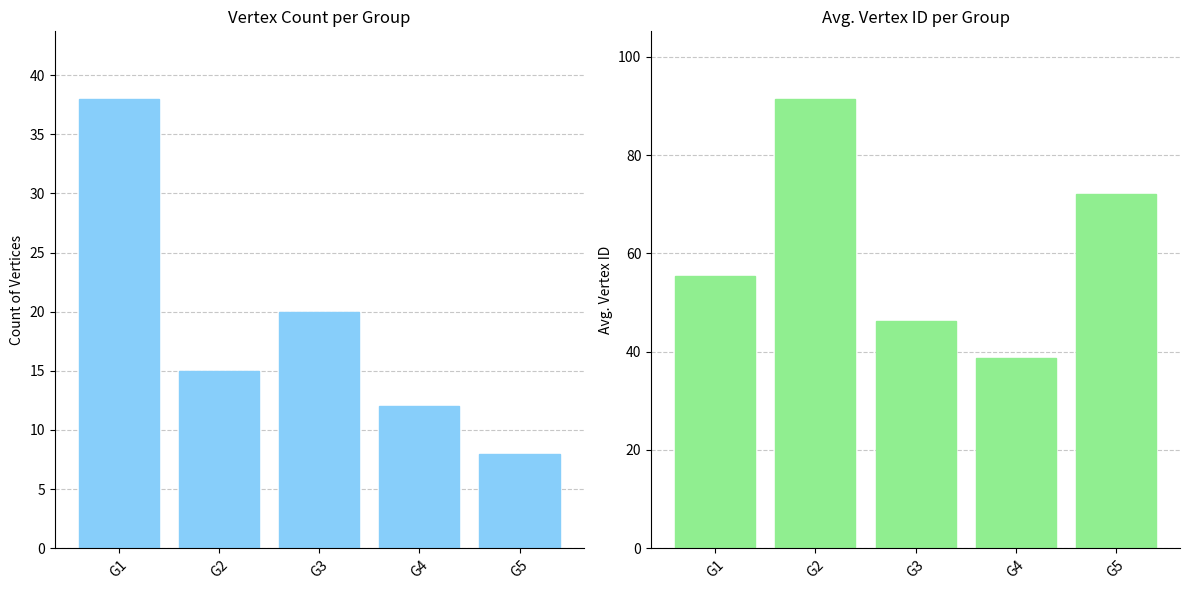

Between G1 and G4, which series saw the biggest shift?

Count of Vertices